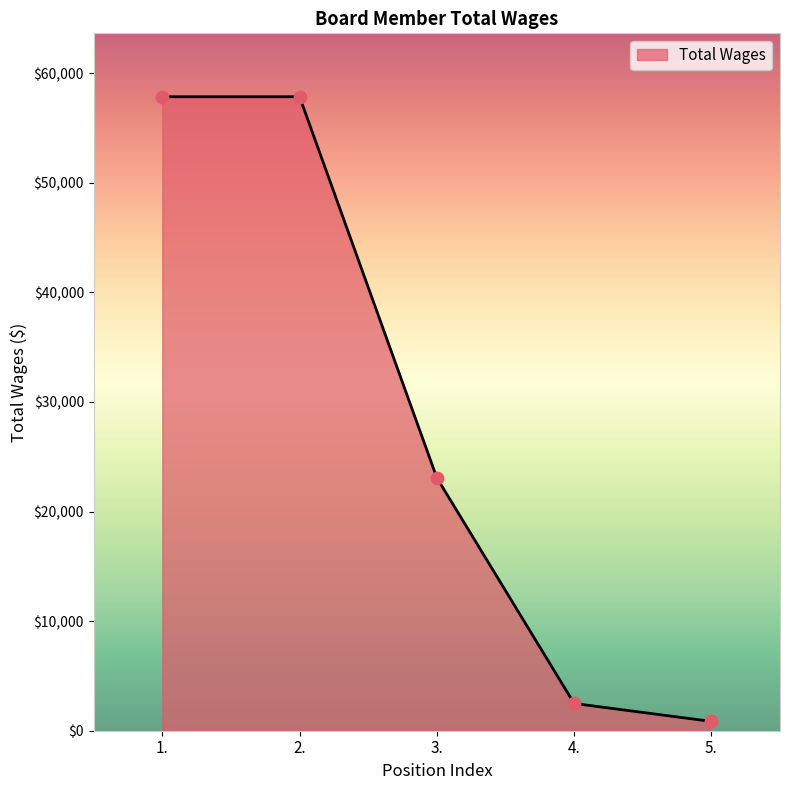

What is the change in value from 2. to 4.?

-55352